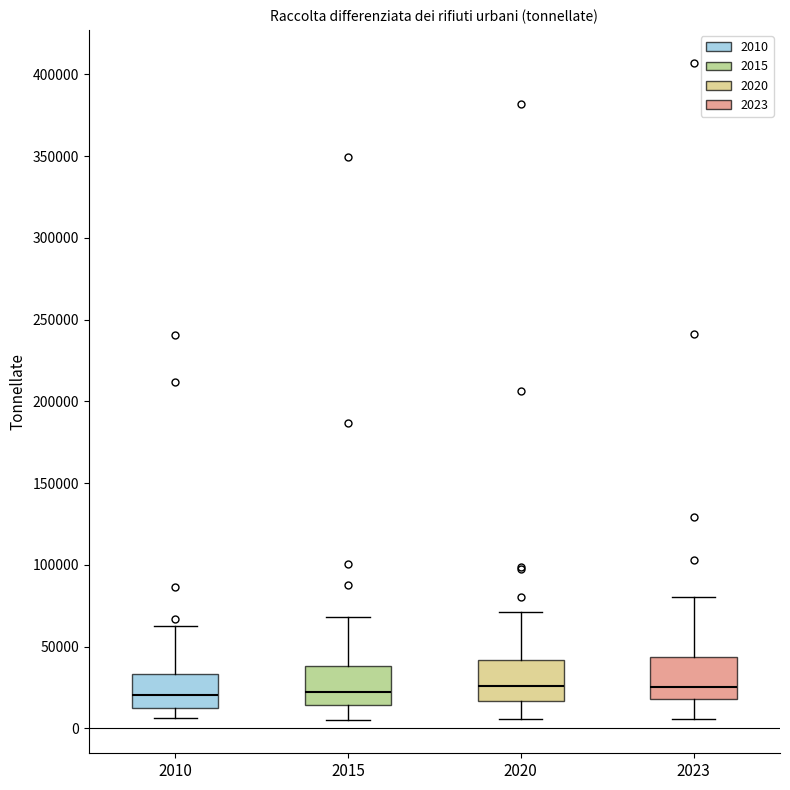

Reading left to right, transcribe this box plot: for each box, give where its median line is, the range the box spans, and where its two whiskers end, as read against the y-axis. The values are not printed on the chart, so give them approximately, as read against the axis.

2010: median 20000, box 10000 to 35000, whiskers 5000 to 65000
2015: median 20000, box 15000 to 40000, whiskers 5000 to 70000
2020: median 25000, box 15000 to 40000, whiskers 5000 to 70000
2023: median 25000, box 20000 to 45000, whiskers 5000 to 80000